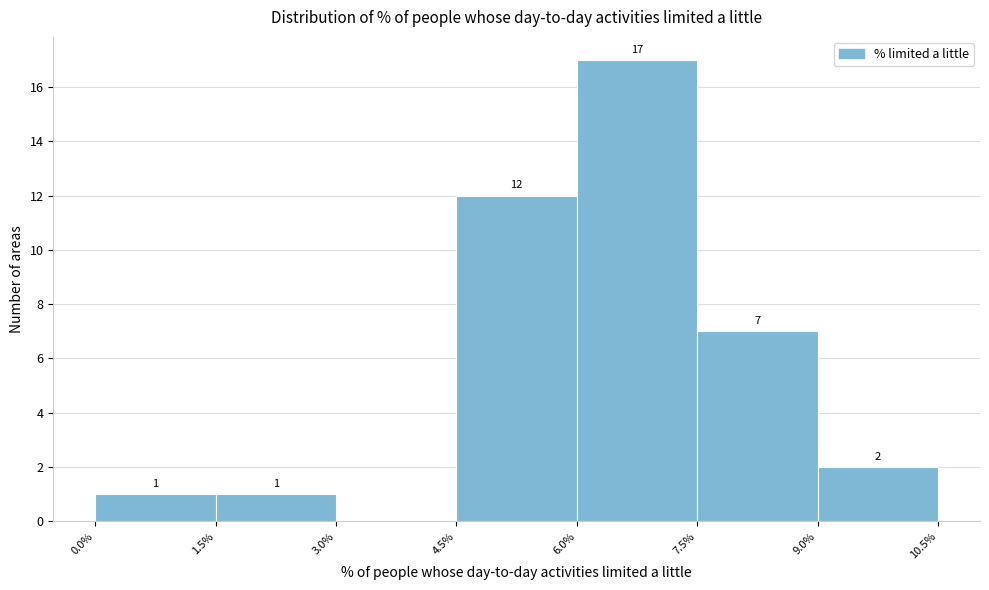

Over which range of the x-axis is the bar tallest?

6.0% to 7.5%